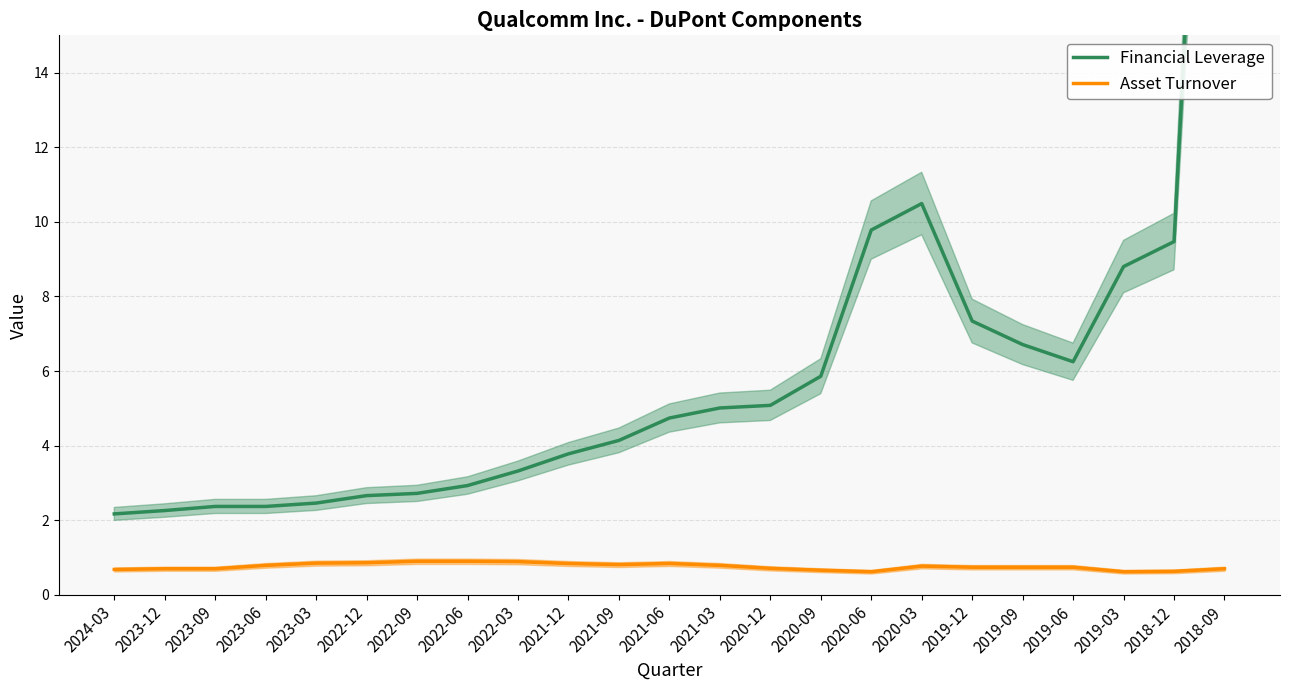

What is the approximate value of Asset Turnover at 2023-09?

0.7